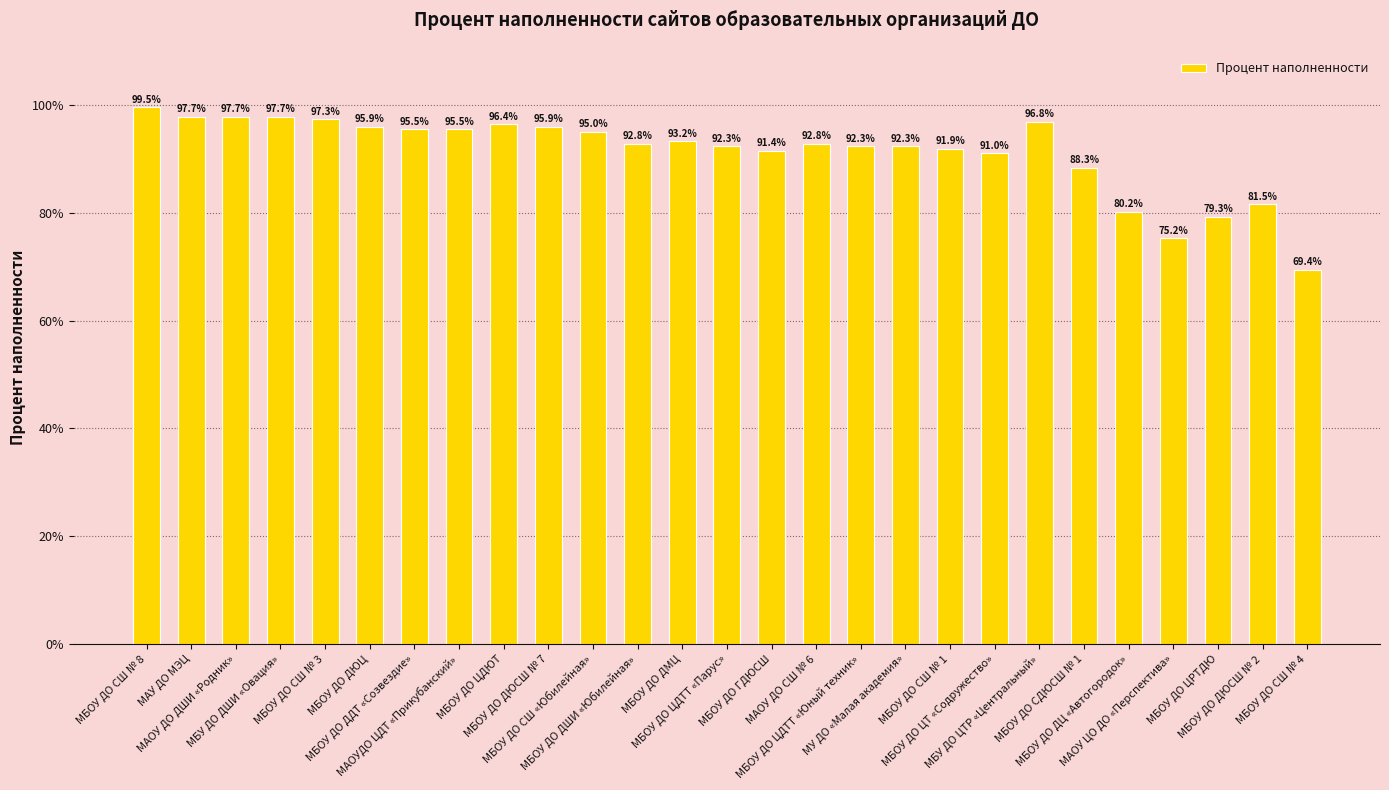

Reading right to left, extract all data points from this chart.

МБОУ ДО СШ № 4=69.4	МБОУ ДО ДЮСШ № 2=81.5	МБОУ ДО ЦРТДЮ=79.3	МАОУ ЦО ДО «Перспектива»=75.2	МБОУ ДО ДЦ «Автогородок»=80.2	МБОУ ДО СДЮСШ № 1=88.3	МБУ ДО ЦТР «Центральный»=96.8	МБОУ ДО ЦТ «Содружество»=91.0	МБОУ ДО СШ № 1=91.9	МУ ДО «Малая академия»=92.3	МБОУ ДО ЦДТТ «Юный техник»=92.3	МАОУ ДО СШ № 6=92.8	МБОУ ДО ГДЮСШ=91.4	МБОУ ДО ЦДТТ «Парус»=92.3	МБОУ ДО ДМЦ=93.2	МБОУ ДО ДШИ «Юбилейная»=92.8	МБОУ ДО СШ «Юбилейная»=95.0	МБОУ ДО ДЮСШ № 7=95.9	МБОУ ДО ЦДЮТ=96.4	МАОУДО ЦДТ «Прикубанский»=95.5	МБОУ ДО ДДТ «Созвездие»=95.5	МБОУ ДО ДЮЦ=95.9	МБОУ ДО СШ № 3=97.3	МБУ ДО ДШИ «Овация»=97.7	МАОУ ДО ДШИ «Родник»=97.7	МАУ ДО МЭЦ=97.7	МБОУ ДО СШ № 8=99.5